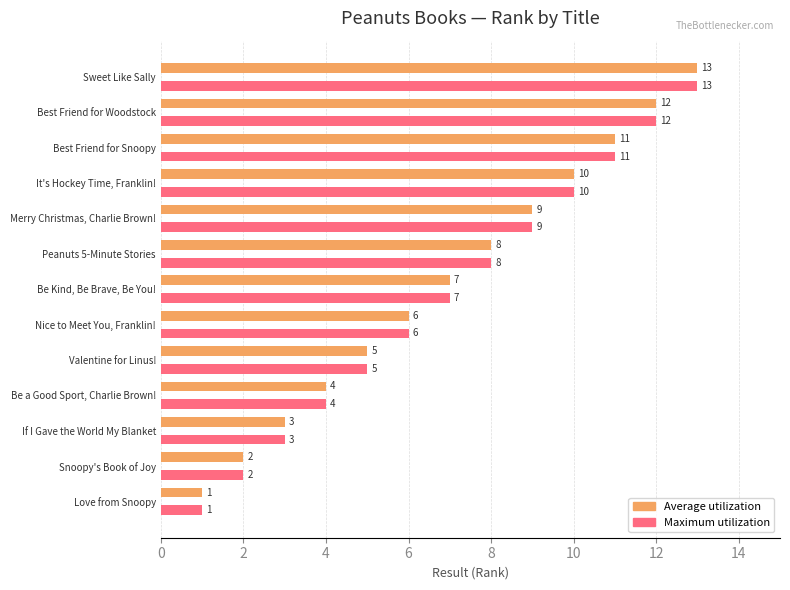

What is the difference between the maximum and minimum values in the Maximum utilization series?

12